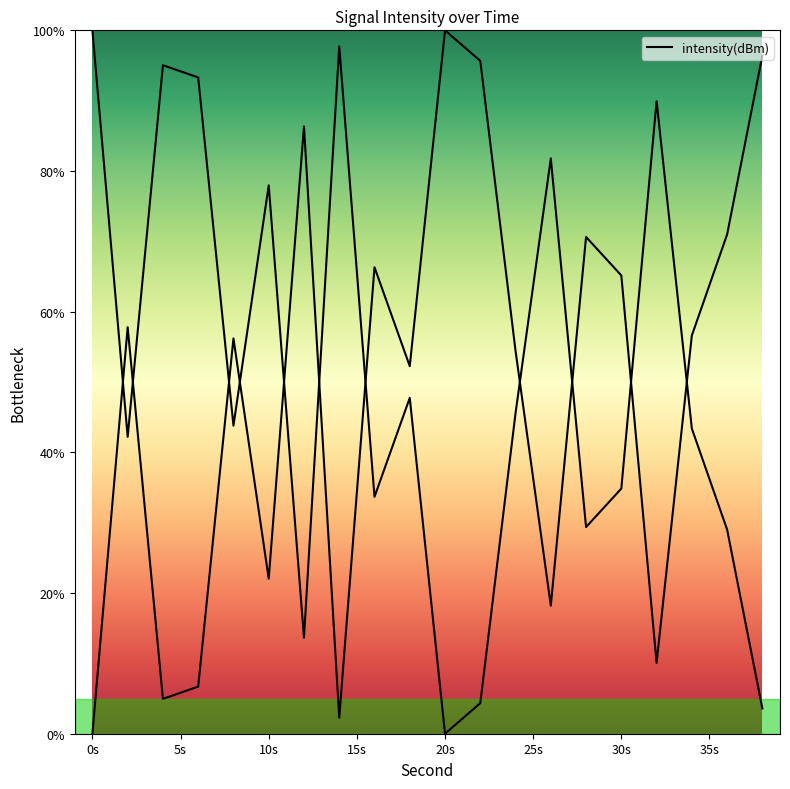

How many interior local valleys (lower than both neighbors) does the data have?

6